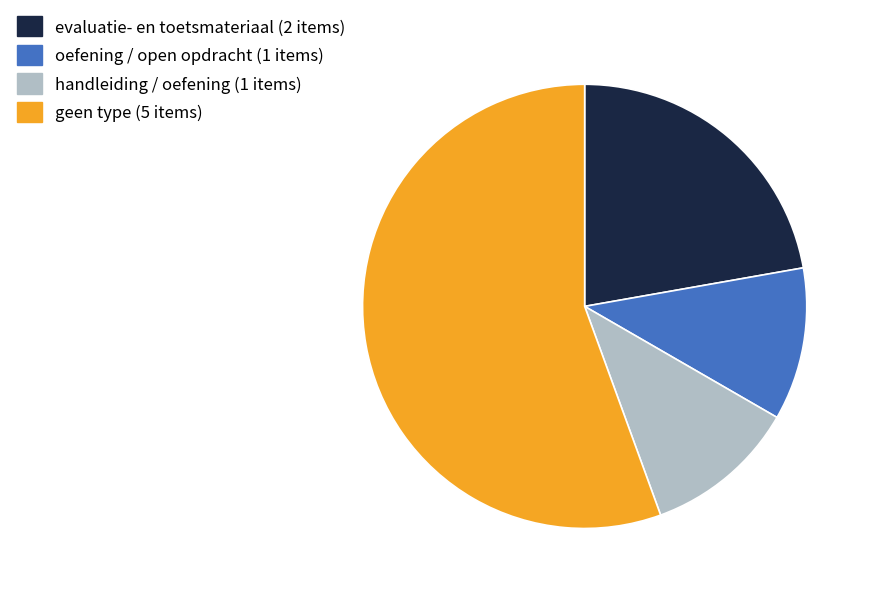

Does any single category account for the majority?

Yes